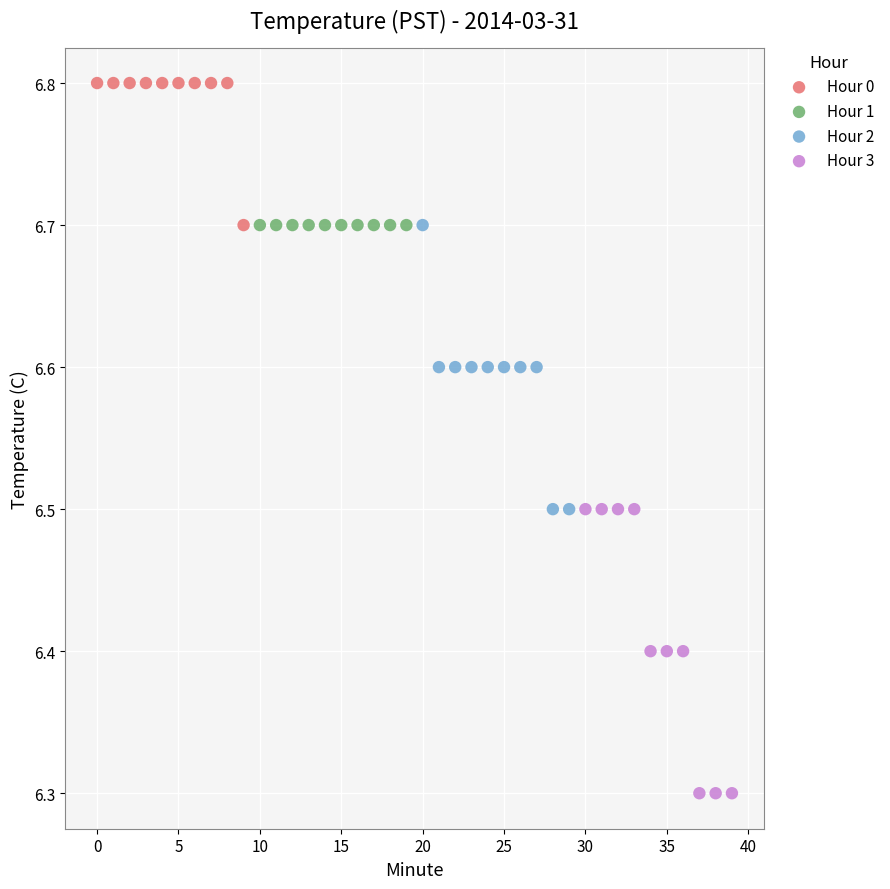

Which series reaches the minimum Y coordinate?

Hour 3